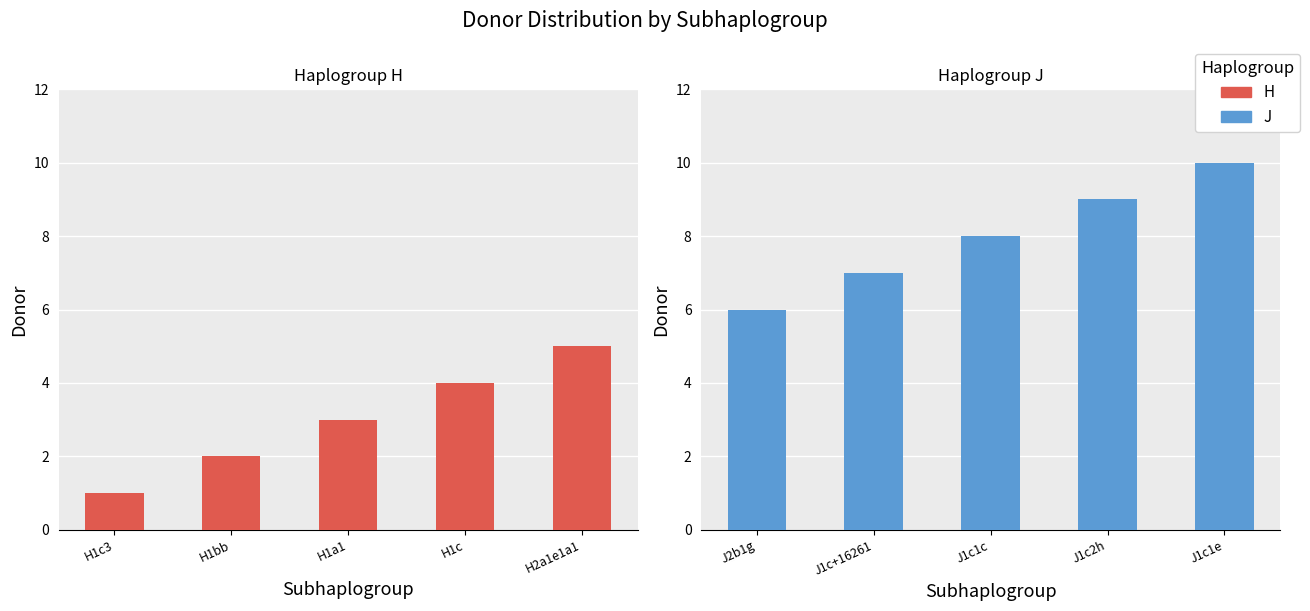

List the series in order of their peak value, highest first.

J, H